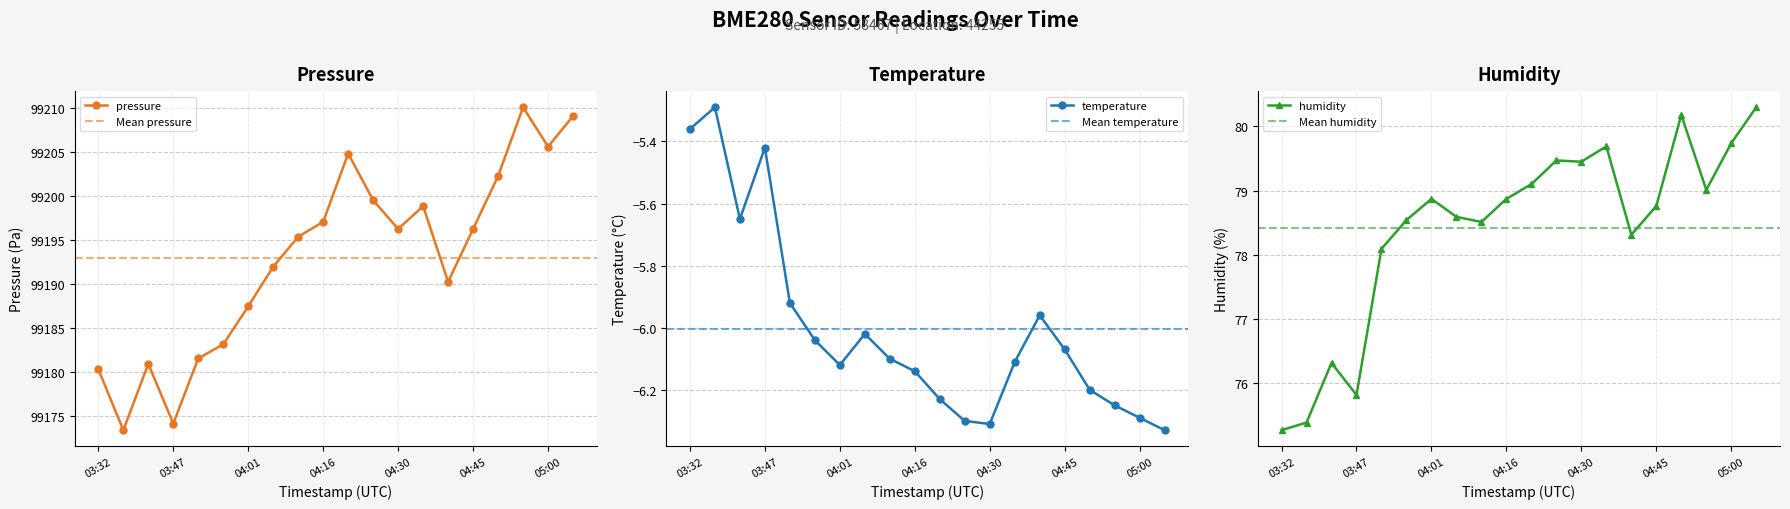

At which category is the sum across all series the highest?

05:04